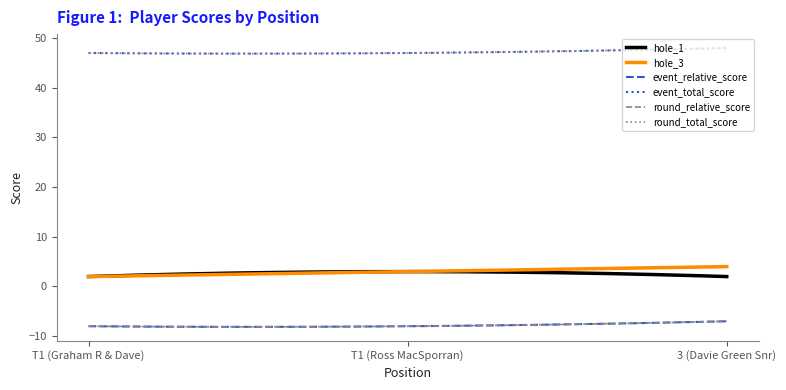

Reading right to left, list all the values displayed in this chart.

hole_1: 2	3	2
hole_3: 4	3	2
event_relative_score: -7	-8	-8
event_total_score: 48	47	47
round_relative_score: -7	-8	-8
round_total_score: 48	47	47